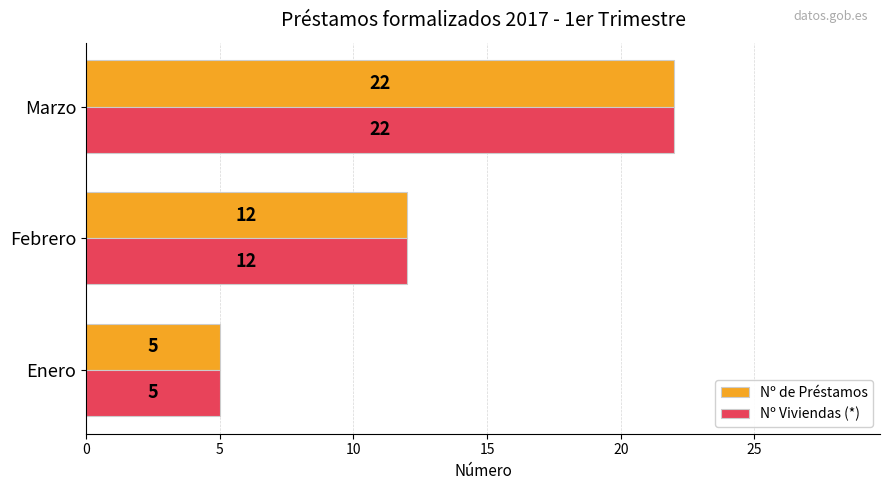

How many Nº Viviendas (*) values are between 5 and 22?

3